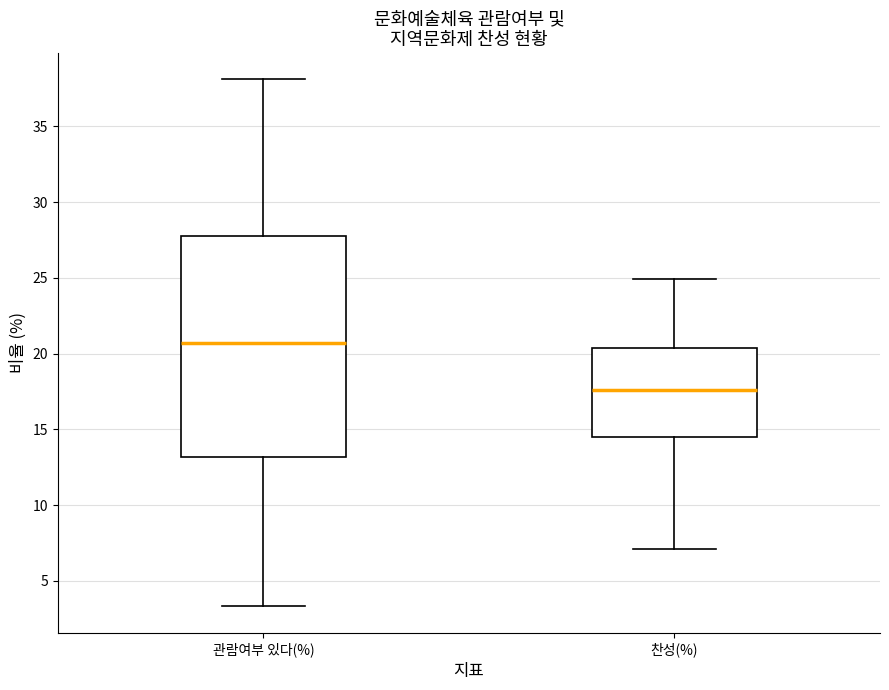

Where does the median line of the box for 관람여부 있다(%) sit on the y-axis? The values are not printed on the chart, so give them approximately, as read against the axis.

20.5